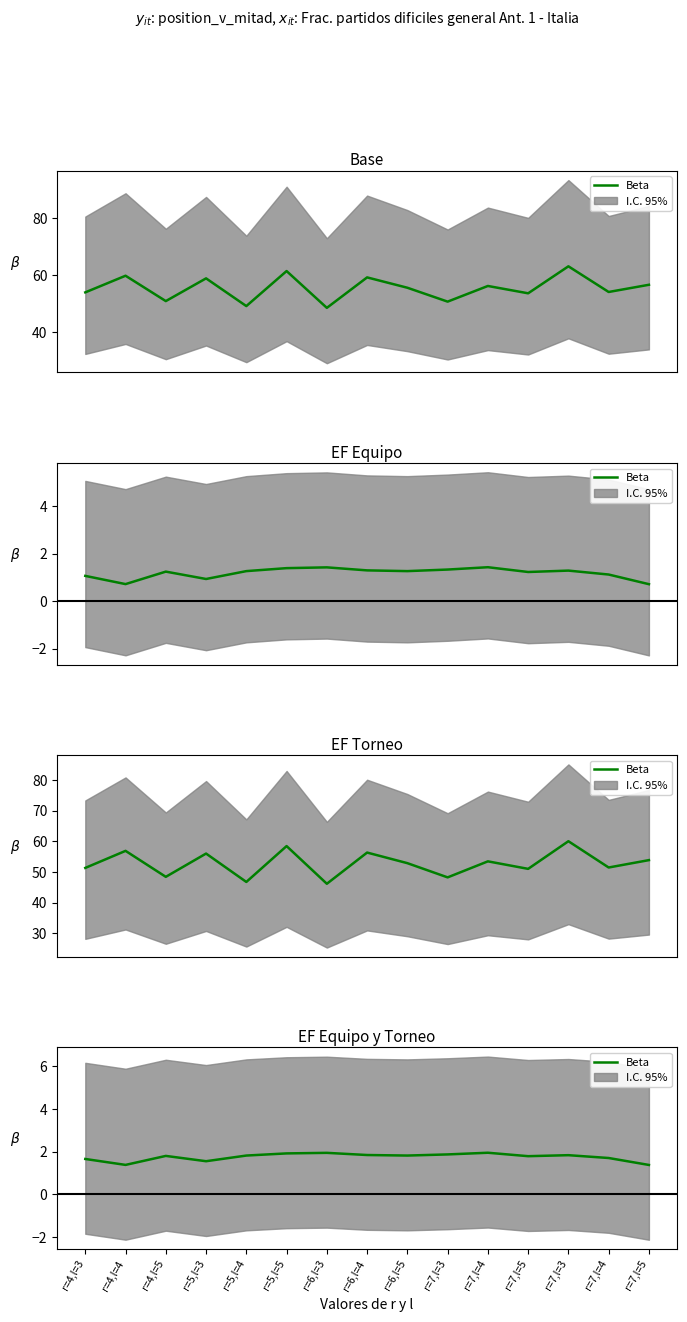

The value at r=4,l=5 is 1.8. True or false?

True